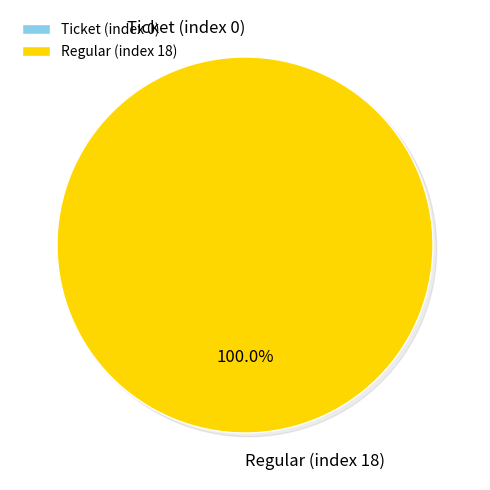

How many segments does this pie chart have?

2